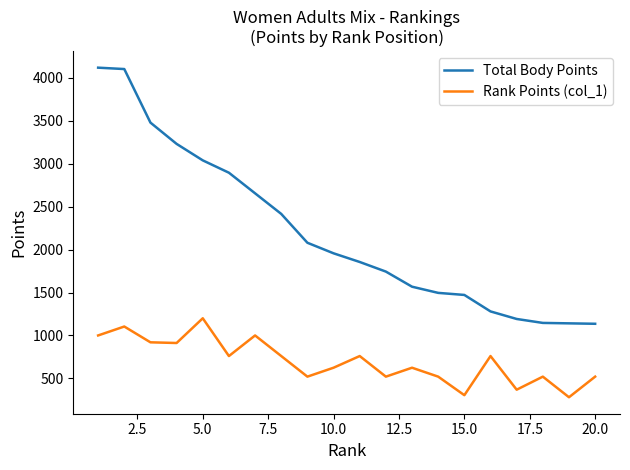

How many values in the Rank Points (col_1) series are below 760?

10